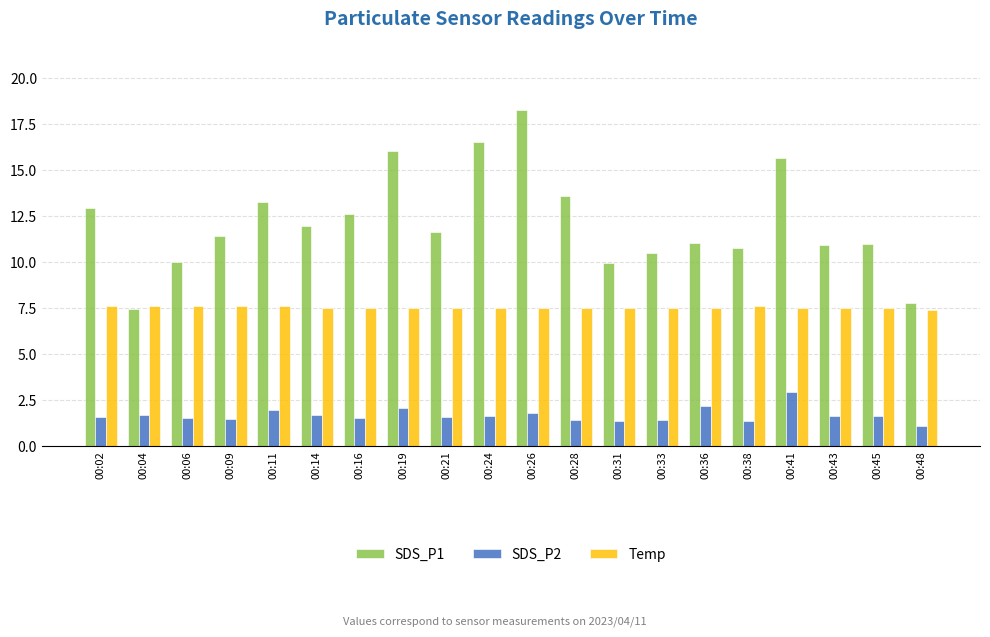

Which category has the highest value in the SDS_P1 series?

00:26